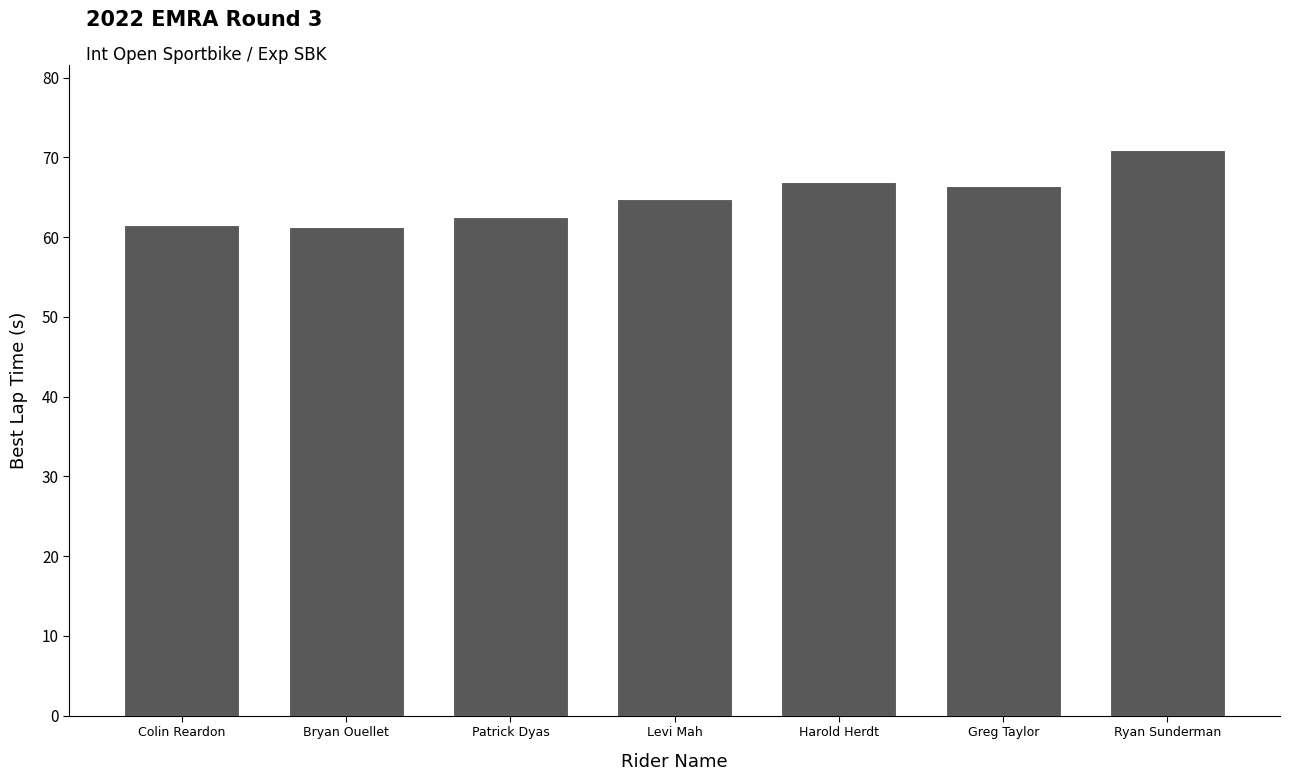

Does the chart contain stacked bars?

No